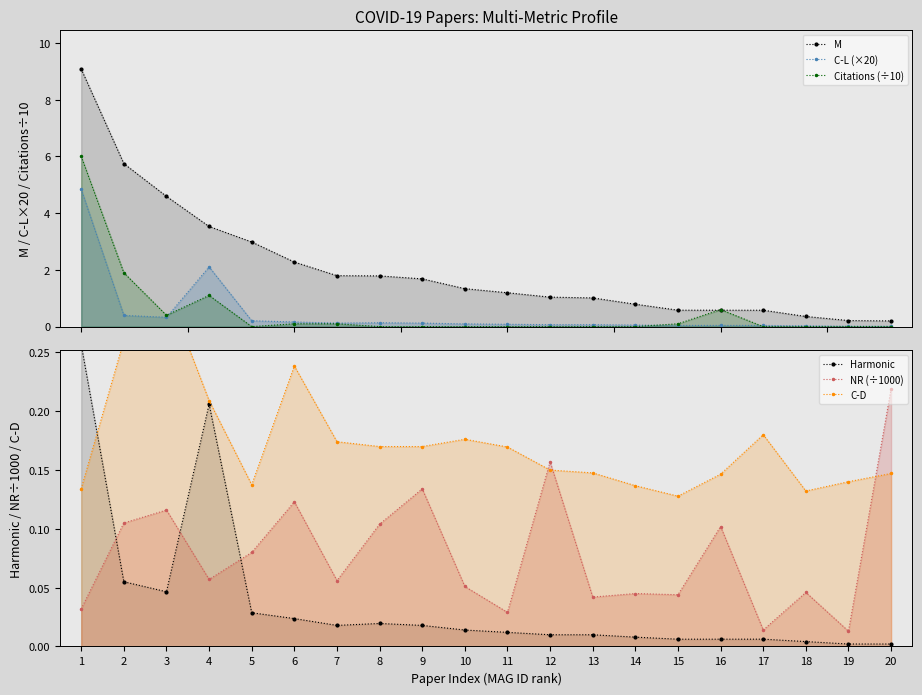

Reading left to right, list all the values displayed in this chart.

M: 9.1	5.7	4.6	3.5	3.0	2.3	1.8	1.8	1.7	1.3	1.2	1.0	1.0	0.8	0.6	0.6	0.6	0.4	0.2	0.2
C-L (×20): 4.8	0.4	0.3	2.1	0.2	0.2	0.1	0.1	0.1	0.1	0.1	0.1	0.1	0.1	0.0	0.0	0.0	0.0	0.0	0.0
Citations (÷10): 6.0	1.9	0.4	1.1	0.0	0.1	0.1	0.0	0.0	0.0	0.0	0.0	0.0	0.0	0.1	0.6	0.0	0.0	0.0	0.0
Harmonic: 0.3	0.1	0.0	0.2	0.0	0.0	0.0	0.0	0.0	0.0	0.0	0.0	0.0	0.0	0.0	0.0	0.0	0.0	0.0	0.0
NR (÷1000): 0.0	0.1	0.1	0.1	0.1	0.1	0.1	0.1	0.1	0.1	0.0	0.2	0.0	0.0	0.0	0.1	0.0	0.0	0.0	0.2
C-D: 0.1	0.3	0.3	0.2	0.1	0.2	0.2	0.2	0.2	0.2	0.2	0.1	0.1	0.1	0.1	0.1	0.2	0.1	0.1	0.1